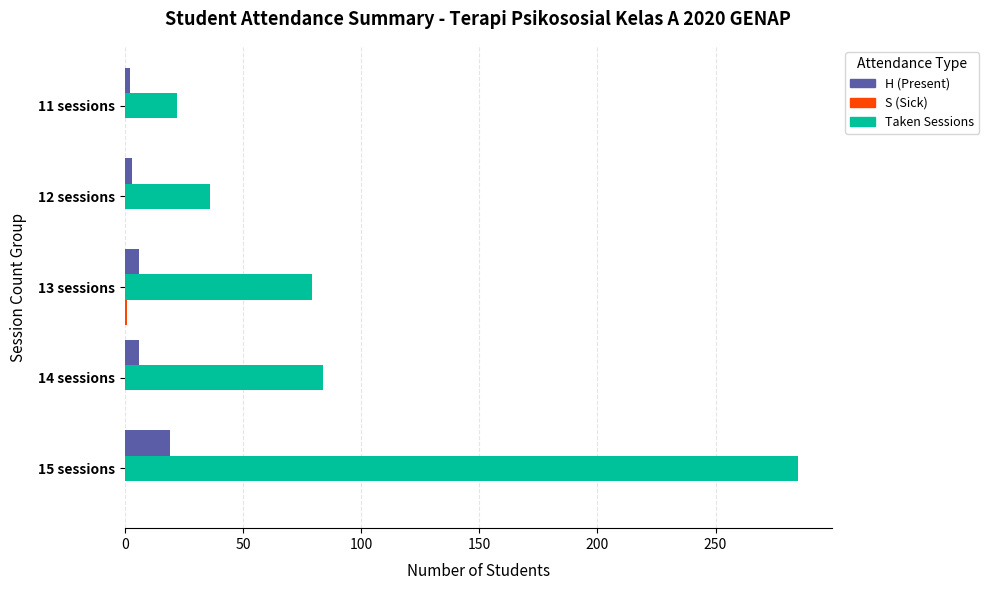

The value of Taken Sessions at 14 sessions is 84.0. True or false?

True